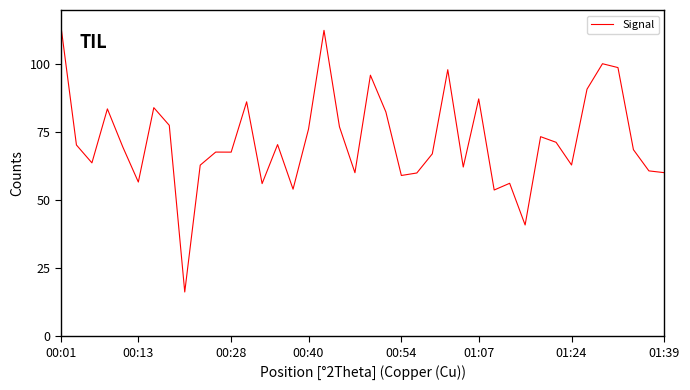

What is the average value?

71.9